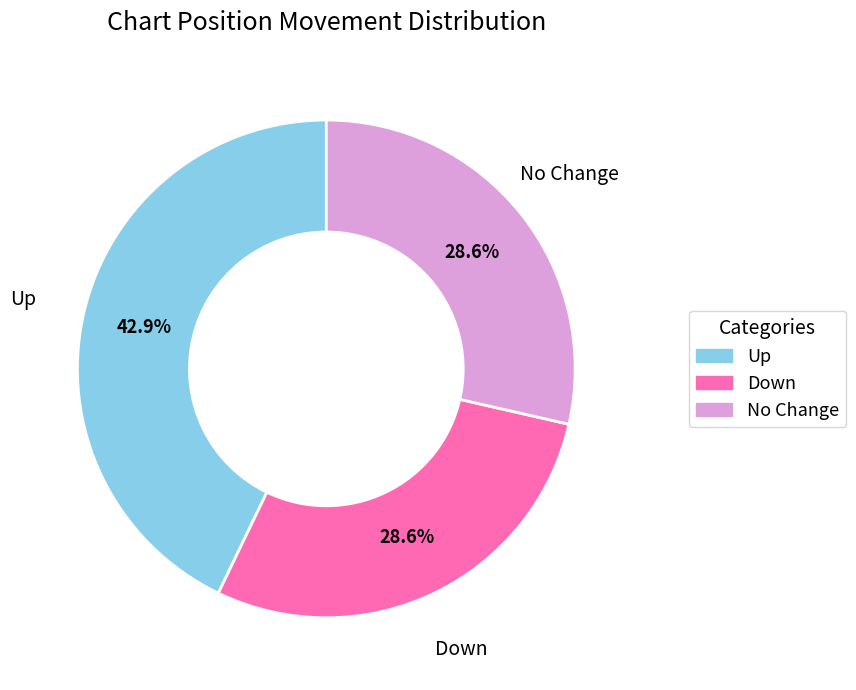

Is there a majority slice in this chart?

No